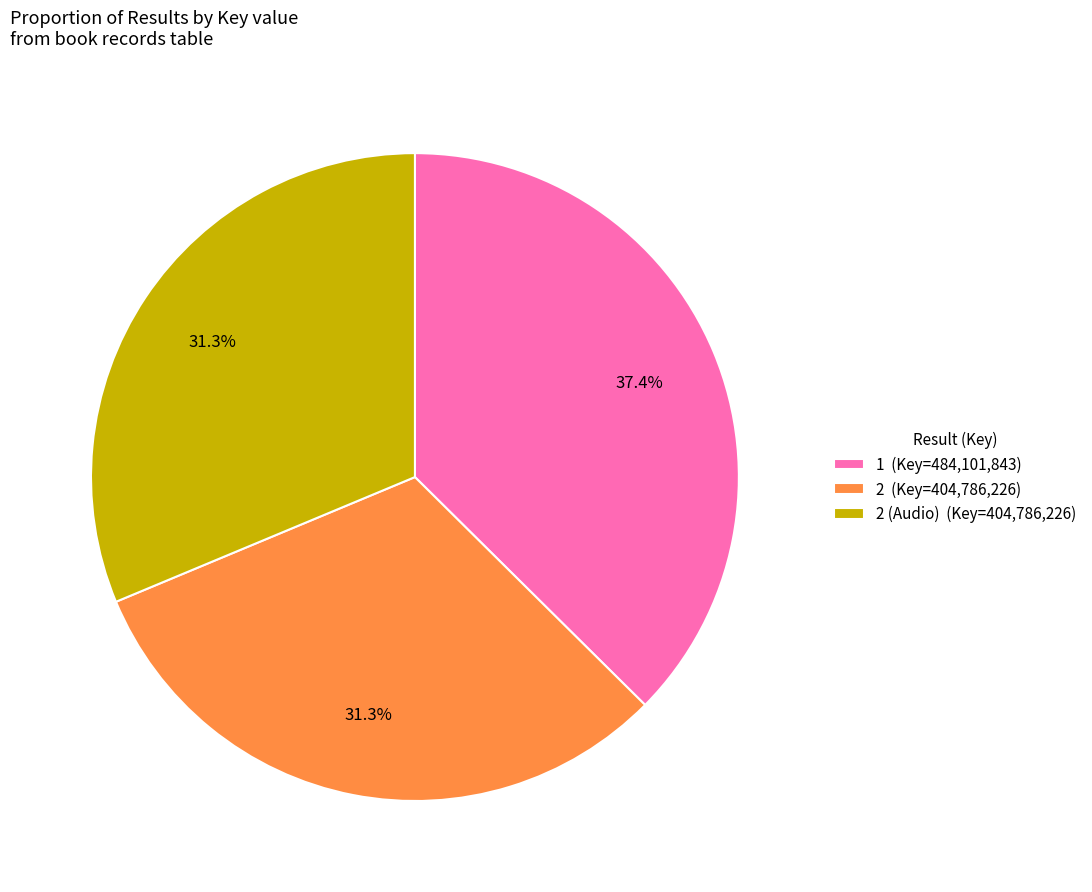

Which slice is the largest?

1 (Key=484,101,843)